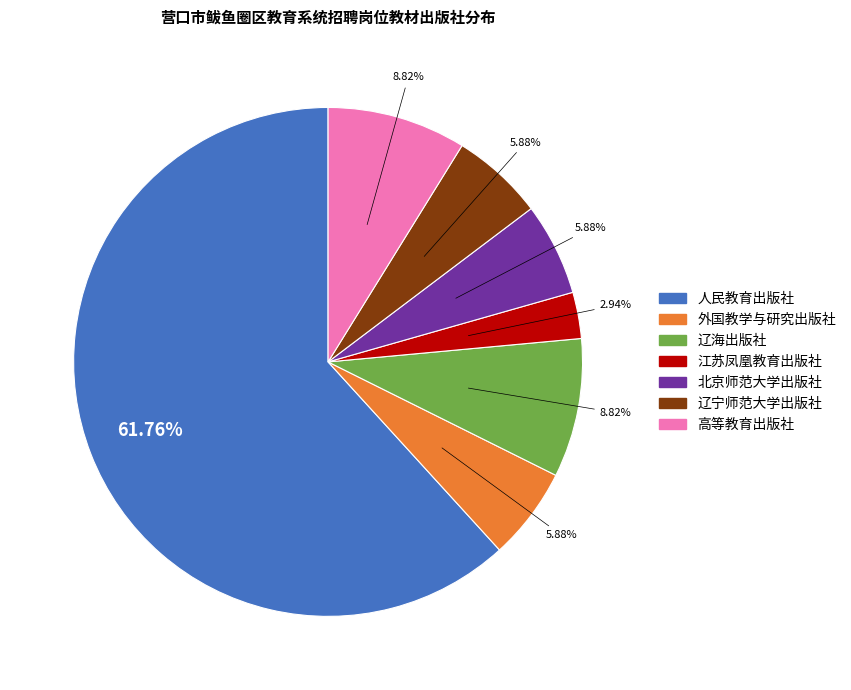

Which category accounts for the majority?

人民教育出版社